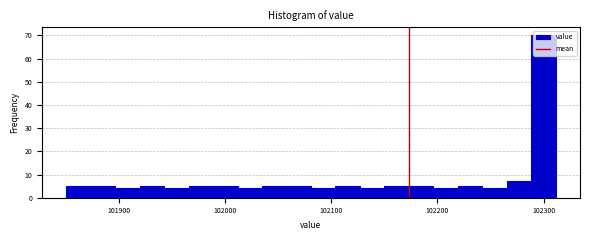

Around what value on the x-axis is the tallest bar? Give the approximate position of its centre, as read against the axis.

102300